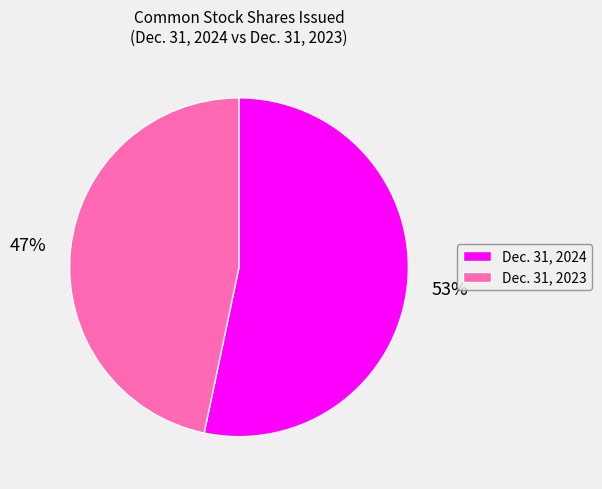

Does any single category account for the majority?

Yes